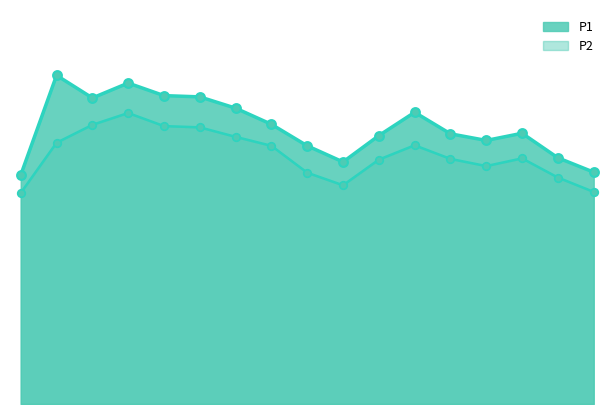

At which category is the sum across all series the highest?

01:22